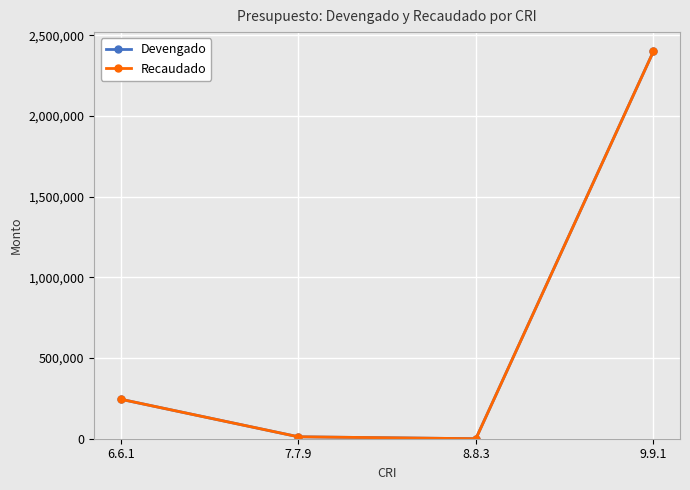

What is the label of the 2nd point from the right?

8.8.3